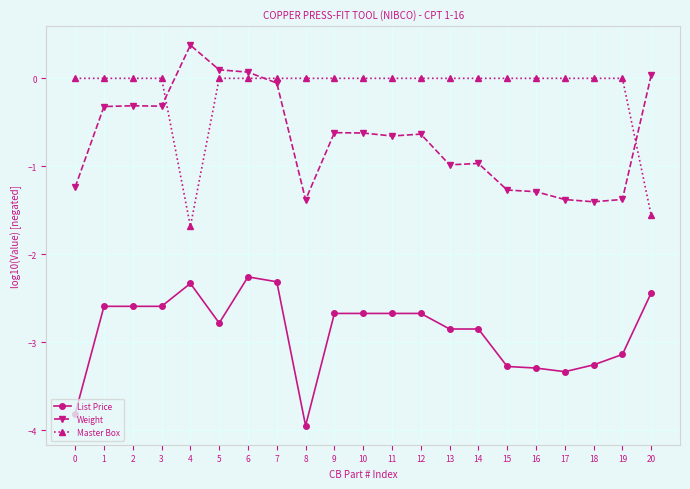

True or false: Weight has more than 0 interior local peaks.

True